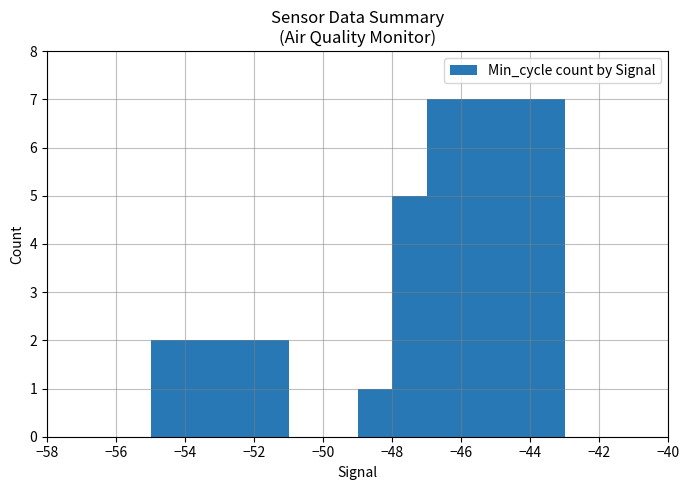

What is the greatest value displayed?

7